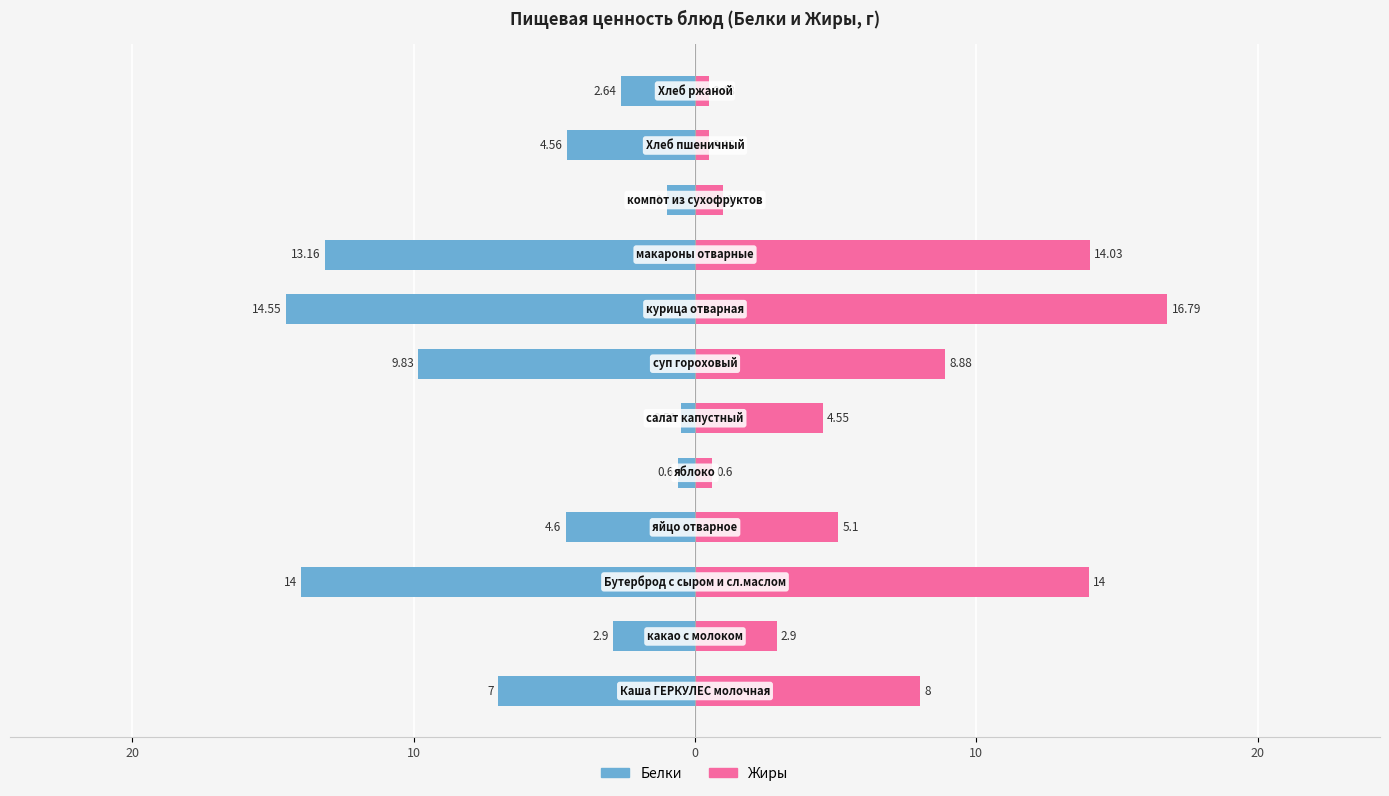

List the series in order of their peak value, highest first.

Жиры, Белки